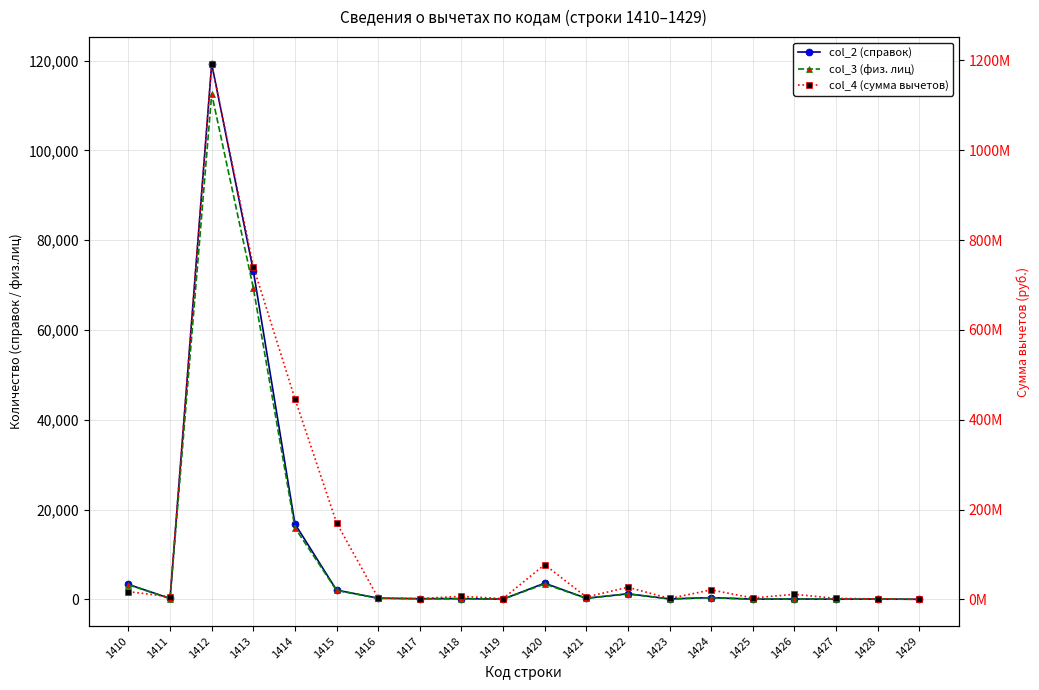

The col_3 (физ. лиц) series shows 10 at 1429. True or false?

False